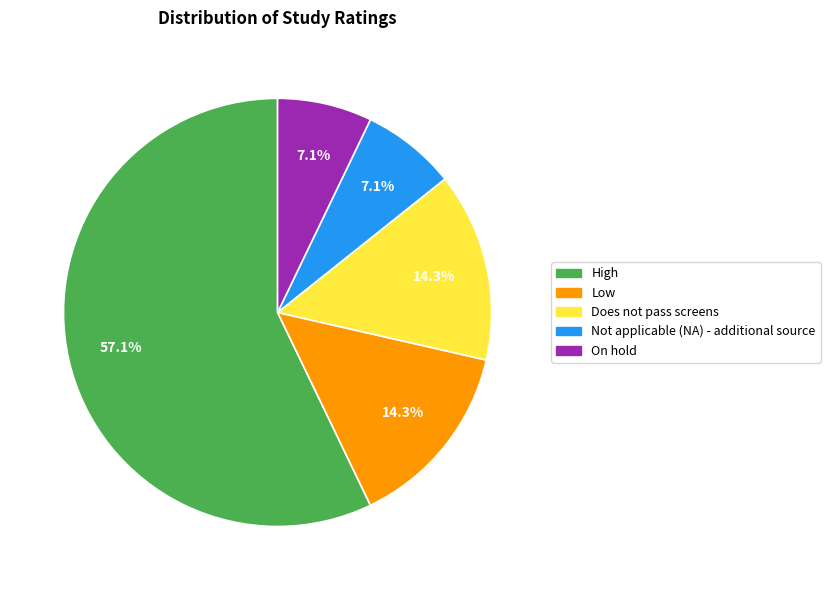

To the nearest percent, what portion does On hold represent?

7%